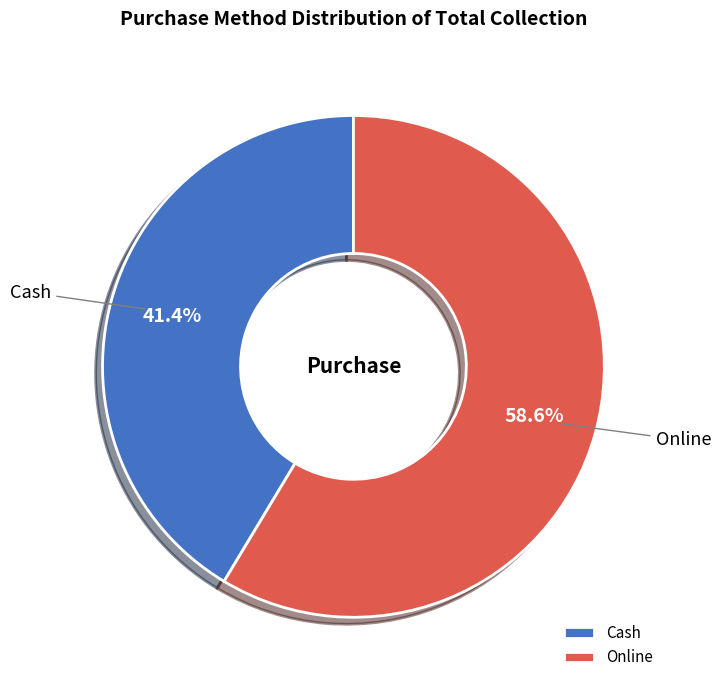

True or false: Online accounts for 59% of the total.

True